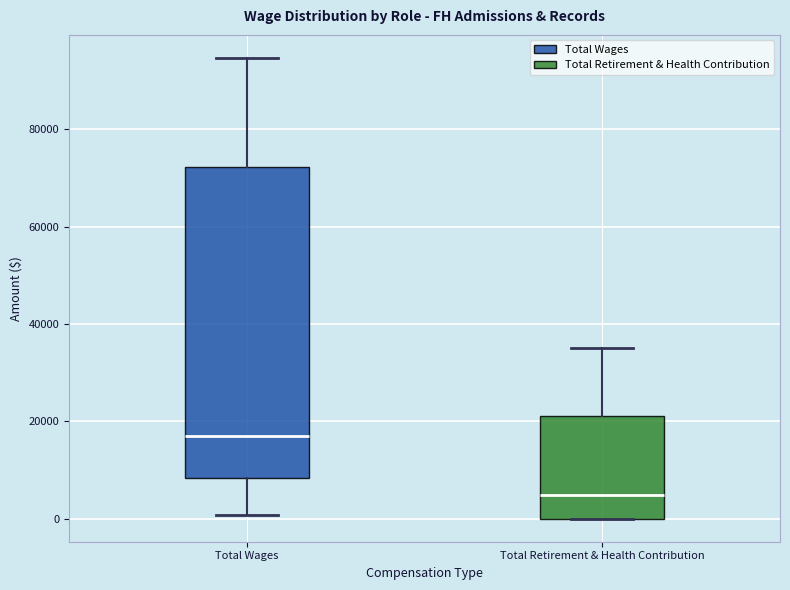

Which box has the lowest median line?

Total Retirement & Health Contribution